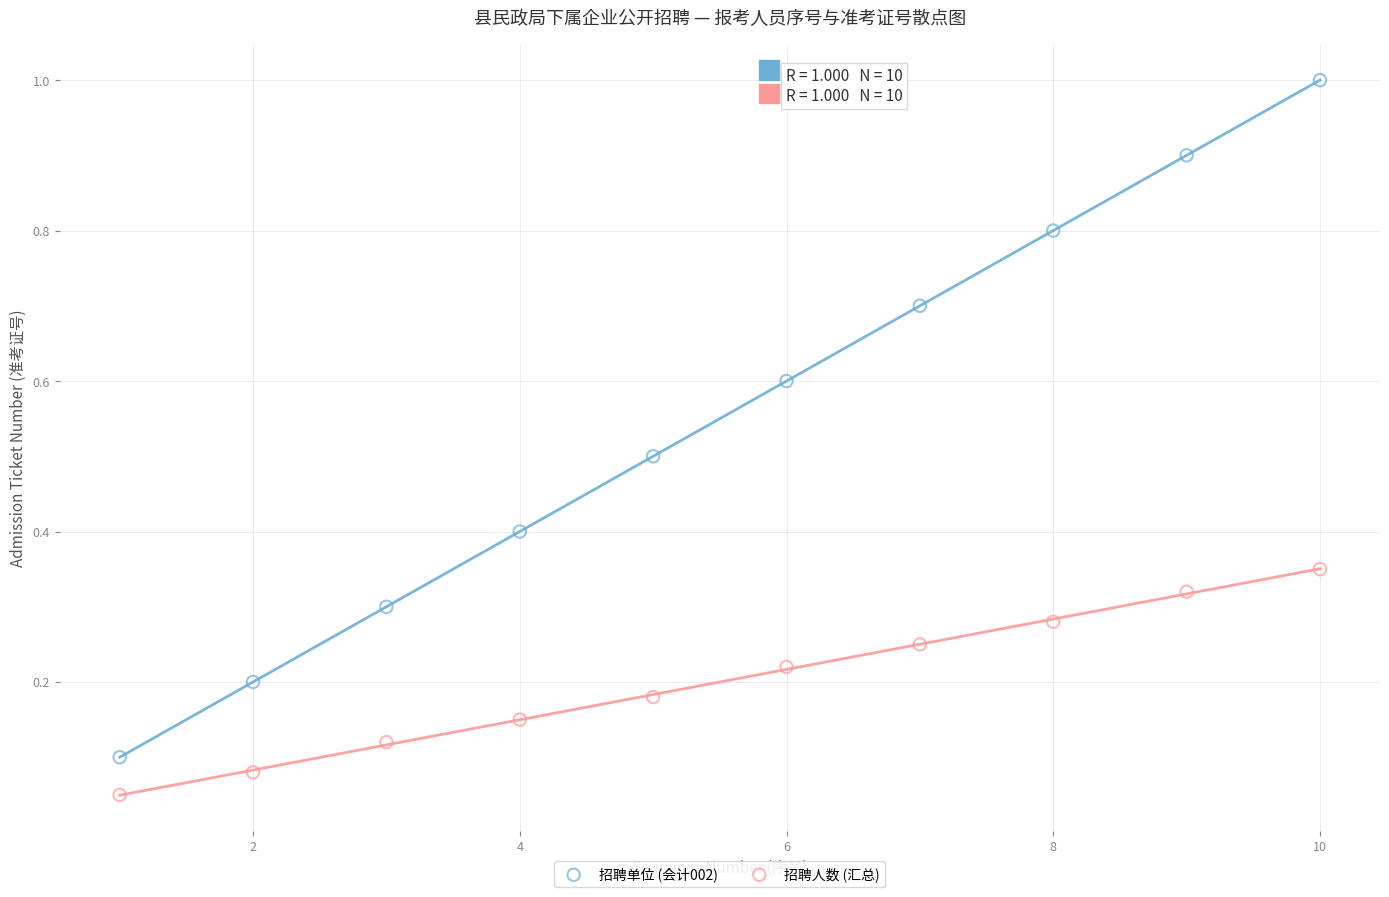

Which series reaches the maximum Y coordinate?

招聘单位 (会计002)